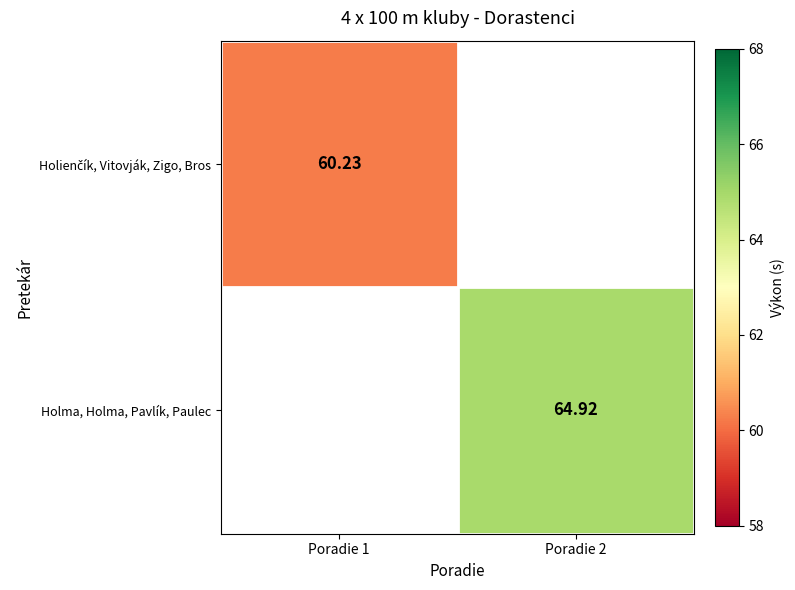

Which series has the widest spread of values?

Holienčík, Vitovják, Zigo, Bros